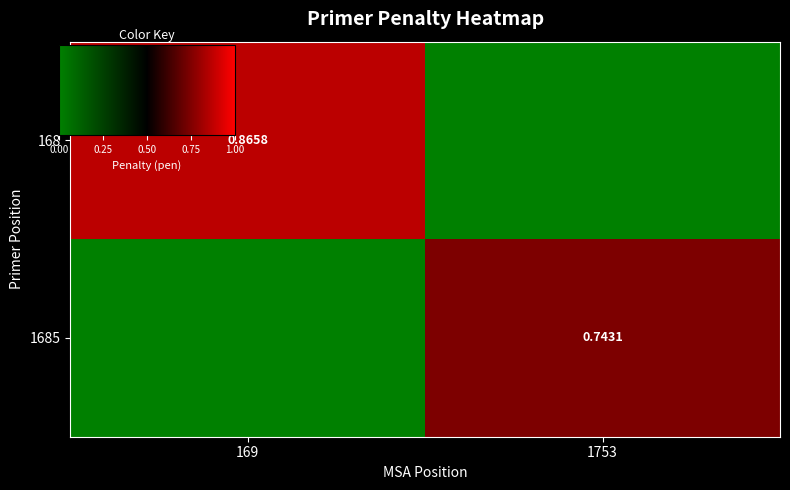

Rank the series by their maximum value, from highest to lowest.

168, 1685